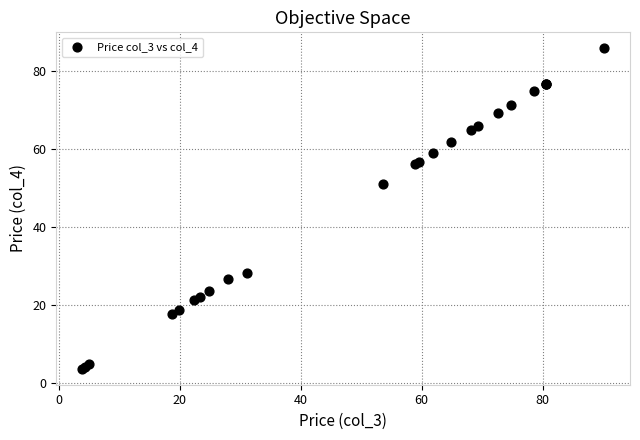

What Y value in the scatter plot is closest to 44?

51.1